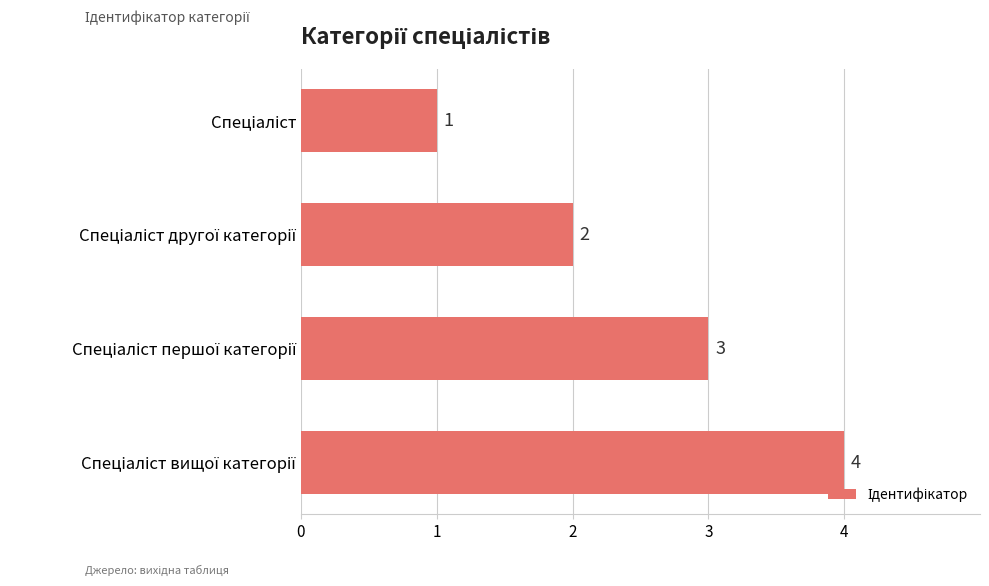

What is the maximum value shown in the chart?

4